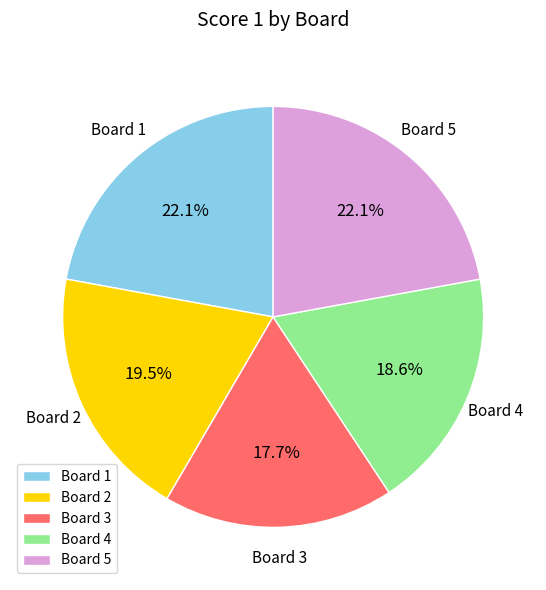

How many segments does this pie chart have?

5